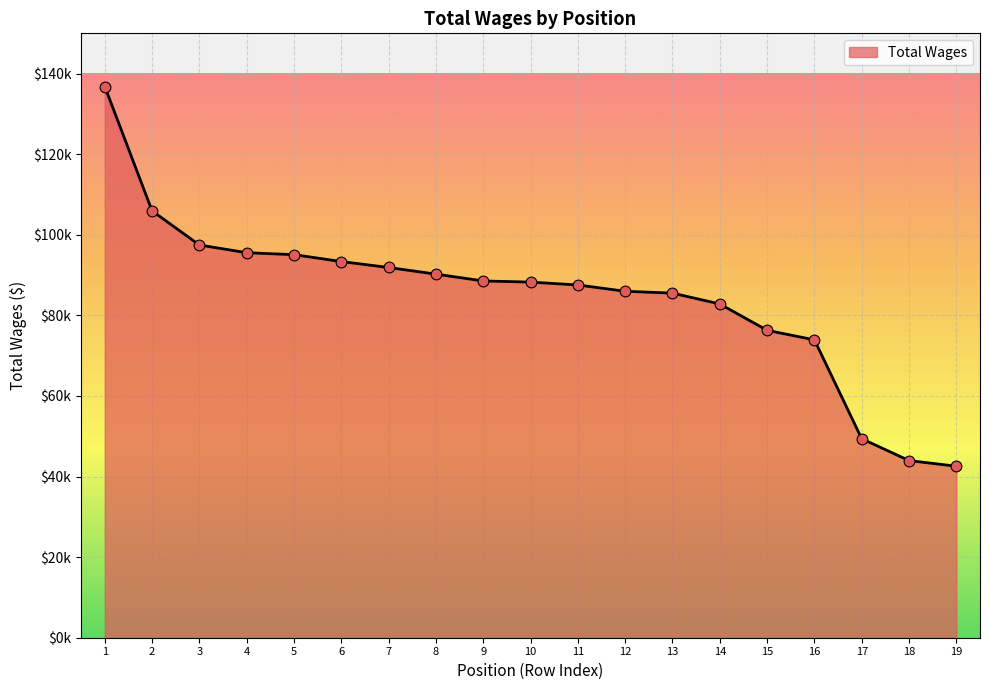

Does the chart have visible grid lines?

Yes